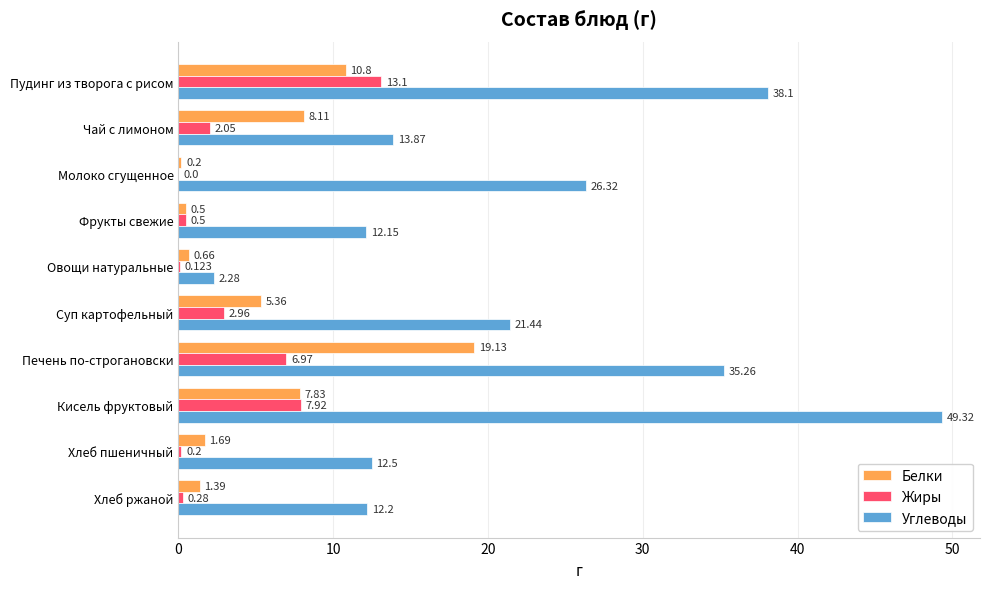

Which category has the highest value in the Углеводы series?

Кисель фруктовый